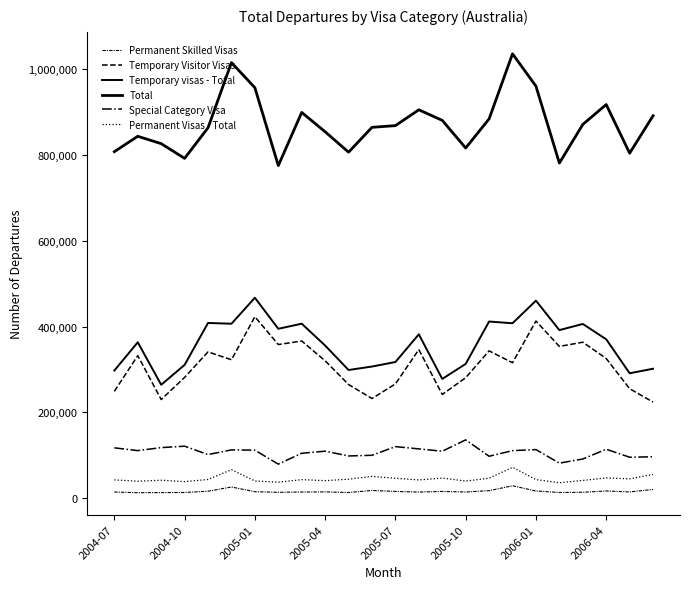

True or false: Permanent Visas - Total and Permanent Skilled Visas cross at least once.

False